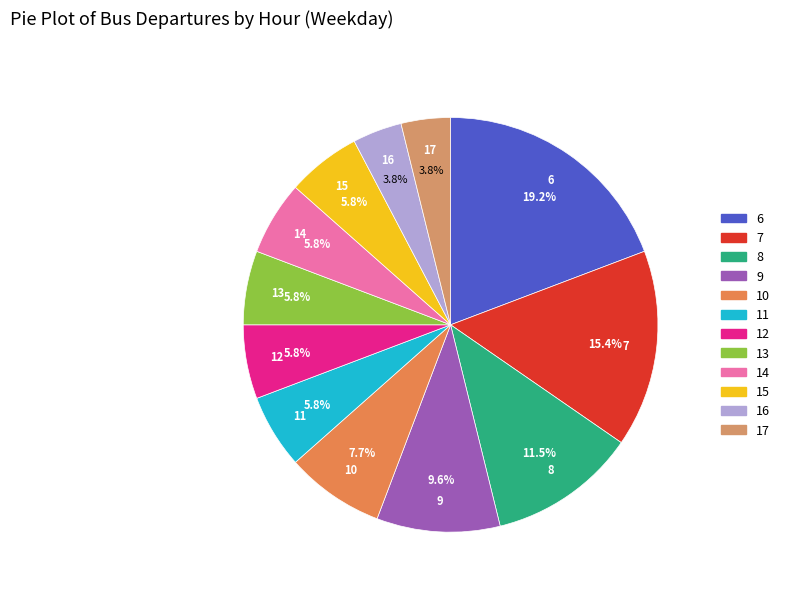

Is it true that 16 is 16% of the pie?

False